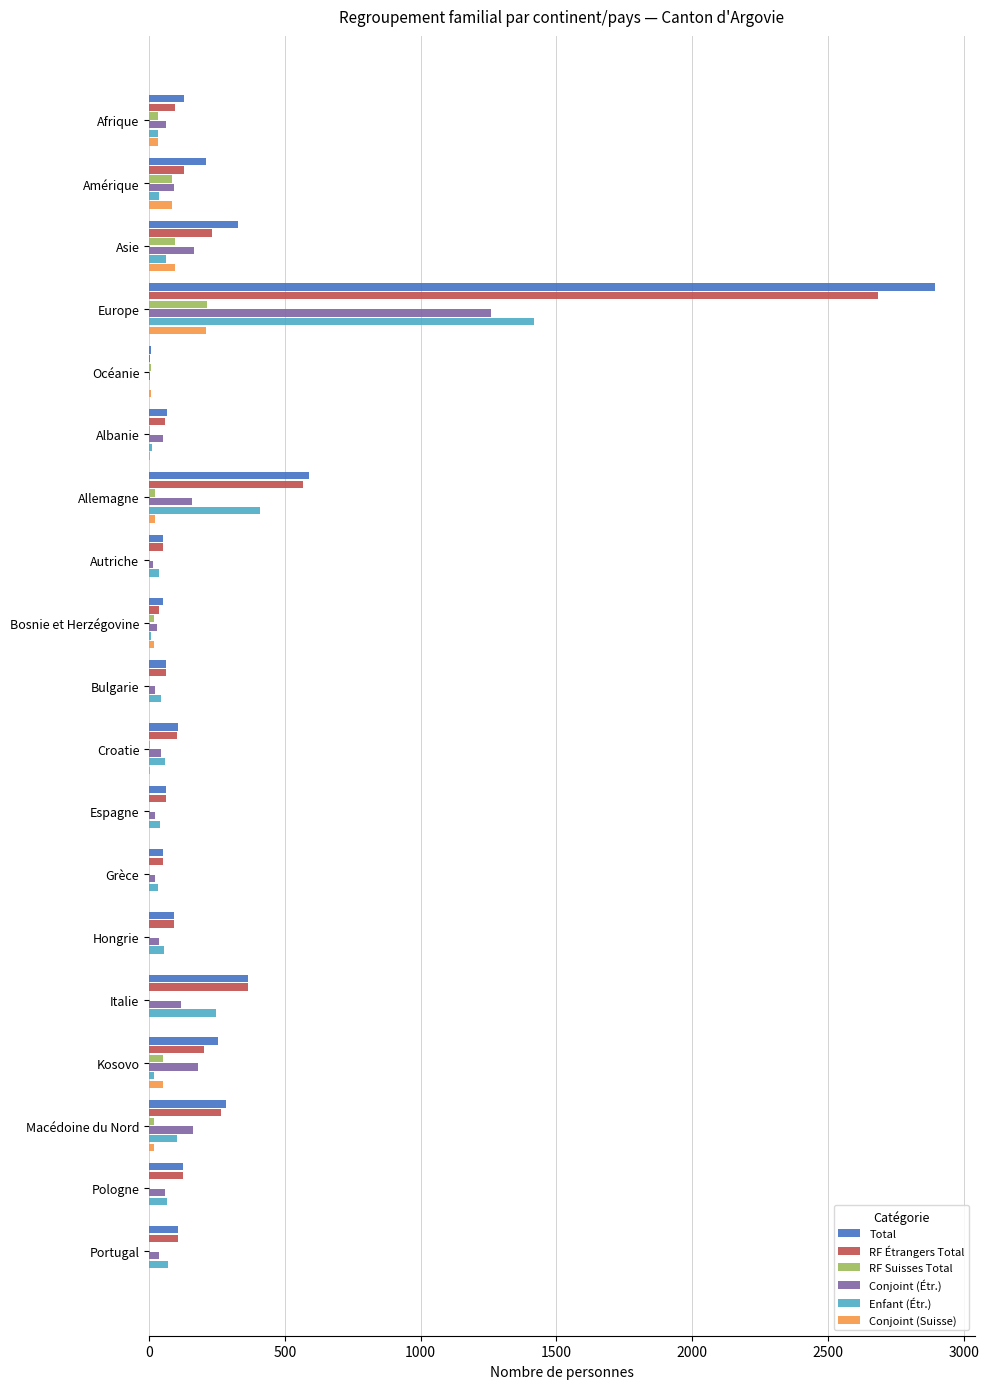

What is the sum of all Total values?

5836